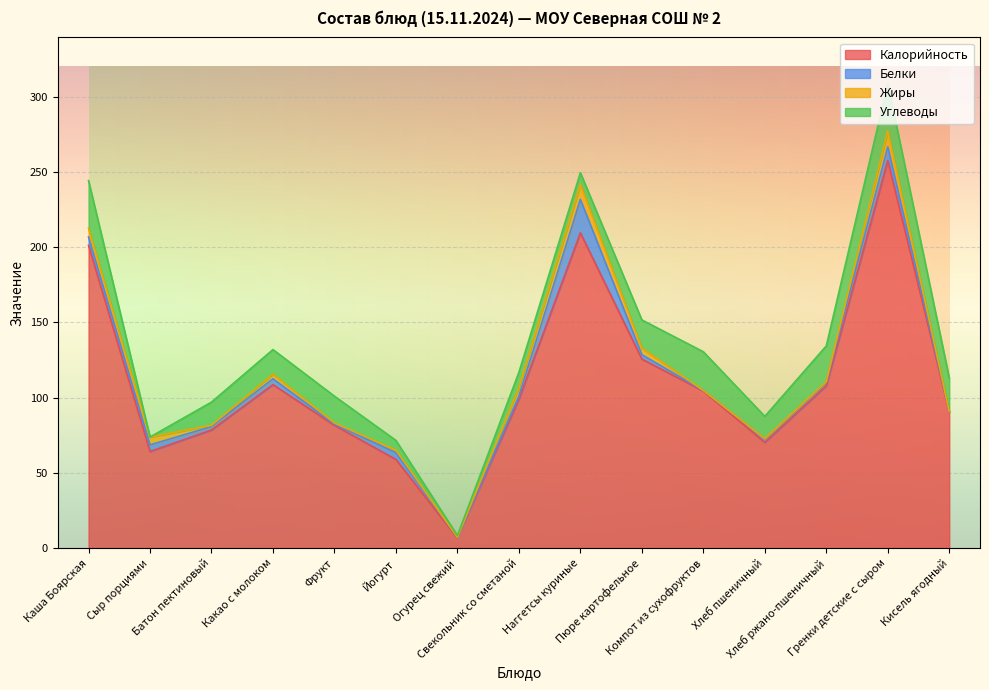

Reading left to right, extract all data points from this chart.

Калорийность: 201.2	64.2	78.5	108.7	81.6	59.0	6.8	99.0	209.5	125.6	104.4	70.3	108.0	257.5	90.5
Белки: 5.6	4.4	2.2	3.9	0.8	4.5	0.4	2.1	22.3	2.9	0.4	2.3	2.2	9.1	0.1
Жиры: 5.8	5.2	0.9	3.1	0.8	1.6	0.1	5.5	9.9	4.3	0.0	0.2	0.4	10.7	0.1
Углеводы: 31.6	0.0	15.4	16.3	17.8	6.5	1.1	10.2	7.7	18.8	25.7	14.8	23.8	31.1	22.4